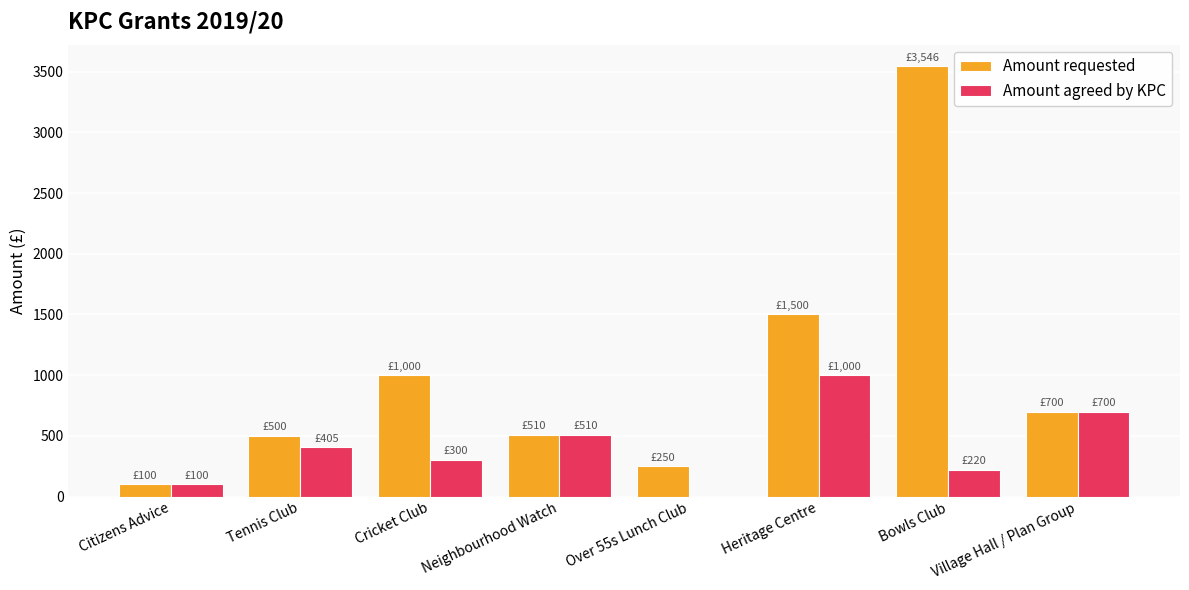

Is the value of Amount requested at Citizens Advice greater than the value of Amount agreed by KPC at Bowls Club?

No